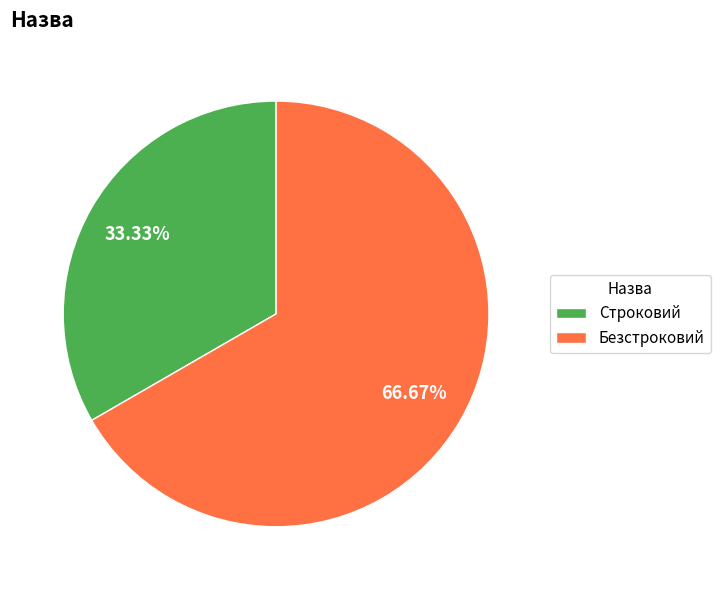

To the nearest percent, what is the difference between the Безстроковий and Строковий slice percentages?

33%